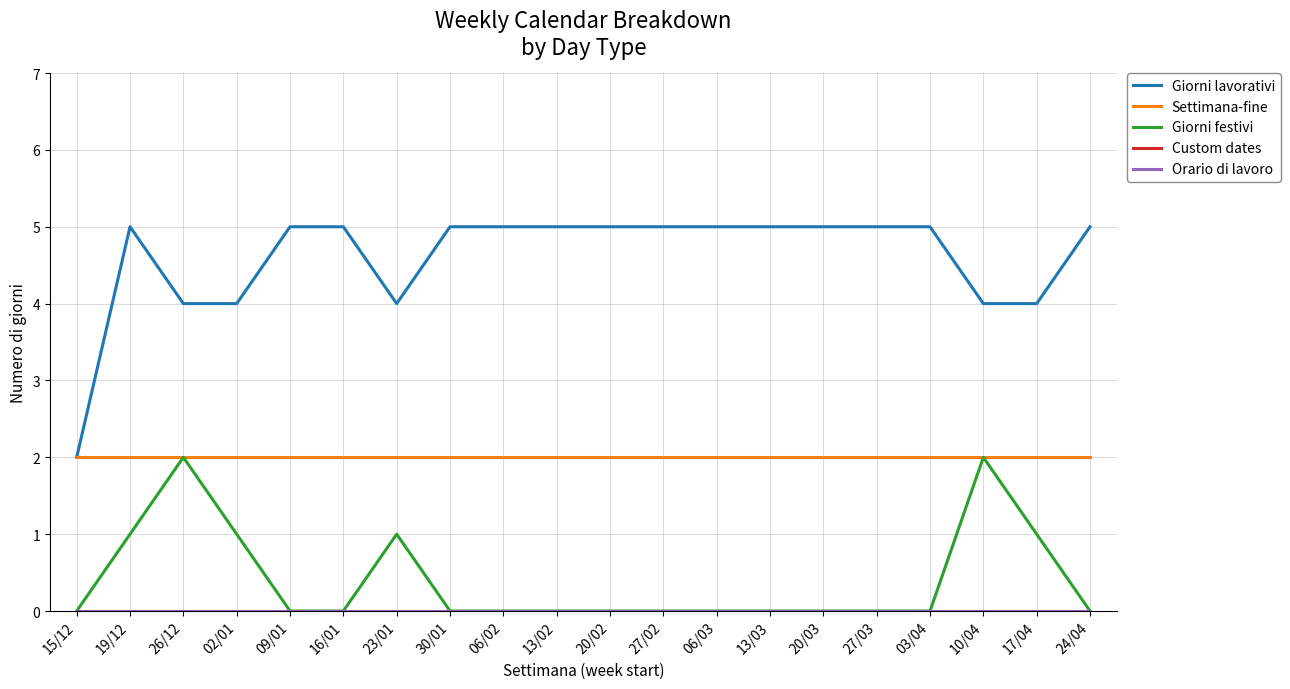

Is this an area chart (filled region under the line)?

No